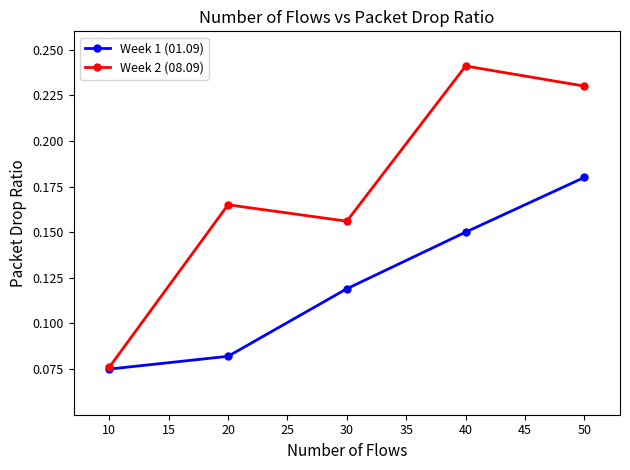

What is the spread (max minus min) of values at 30?

0.0